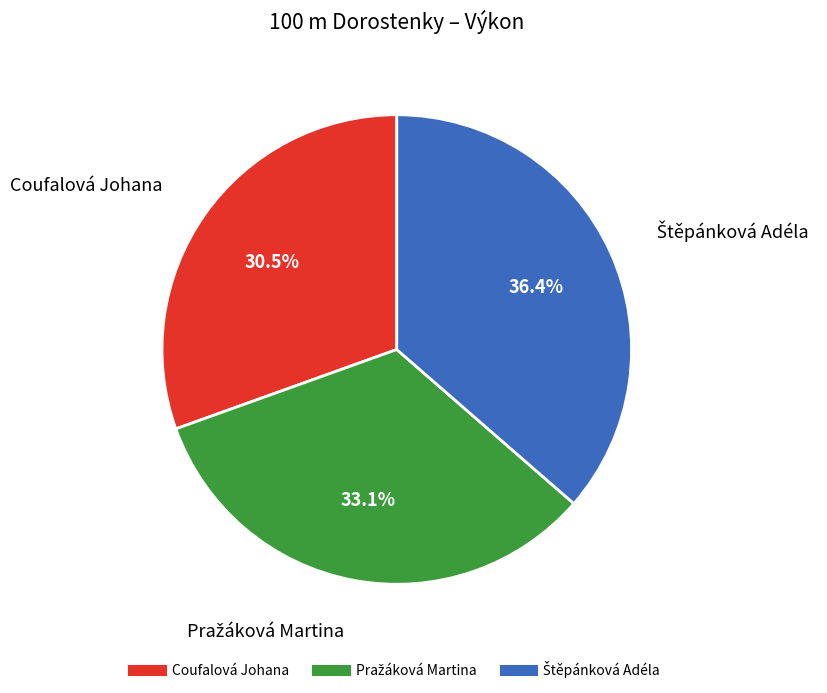

Which slice is the smallest?

Coufalová Johana